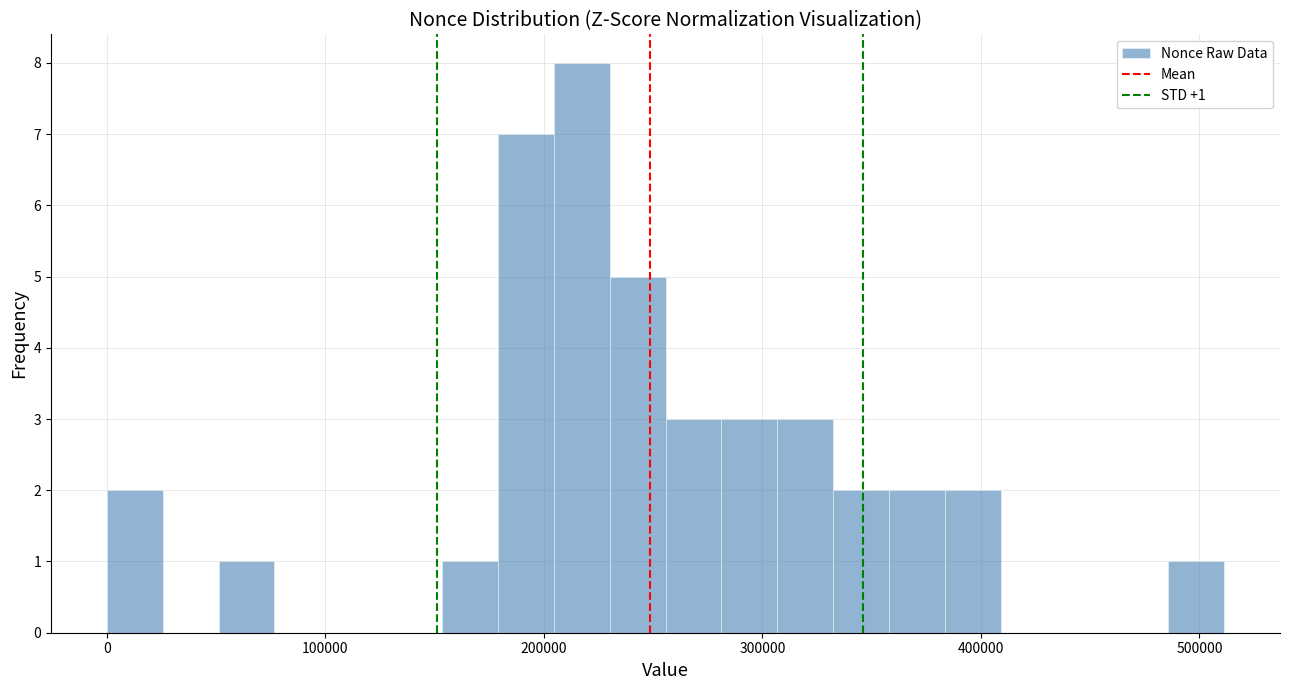

Around what value on the x-axis is the tallest bar? Give the approximate position of its centre, as read against the axis.

220000